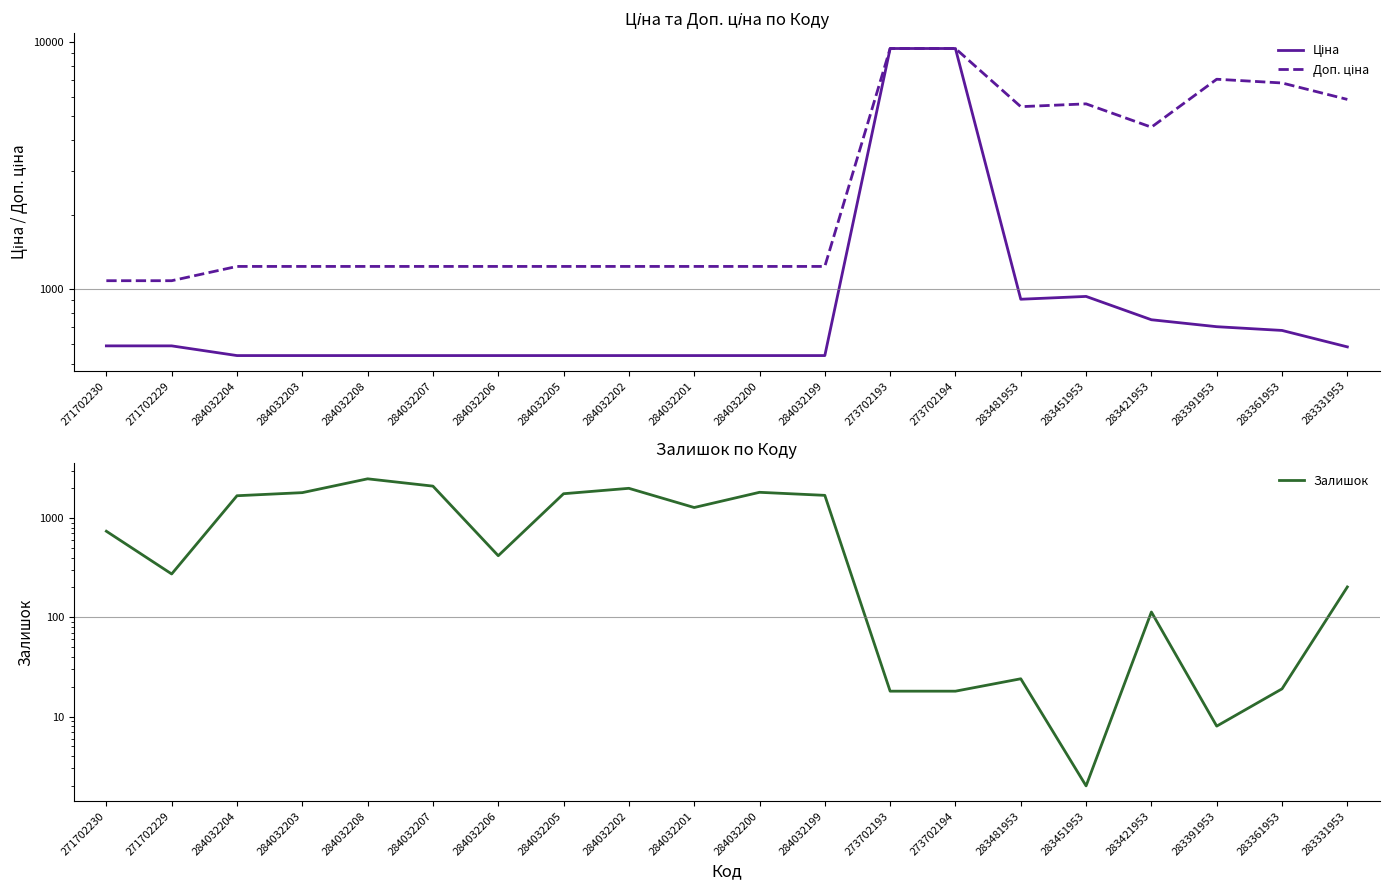

Which series has the largest range (max minus min)?

Ціна